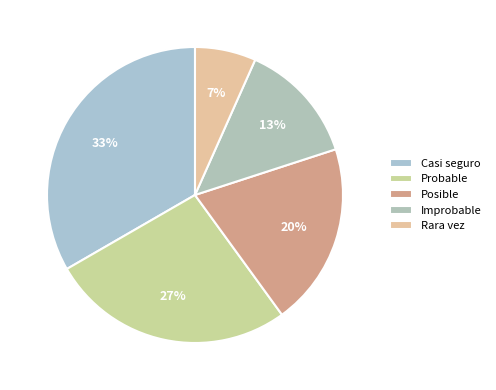

Count the number of slices in the pie.

5